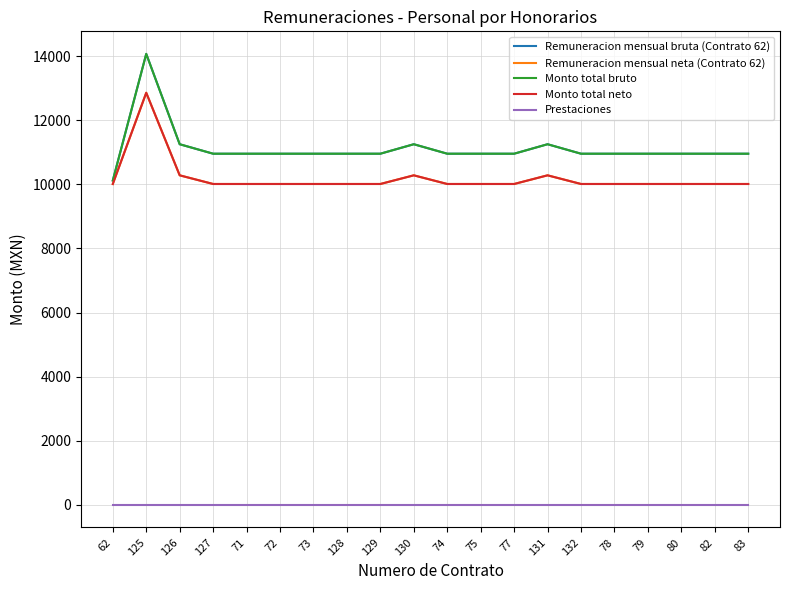

Reading right to left, list all the values displayed in this chart.

Remuneracion mensual bruta (Contrato 62): 83=10953.9	82=10953.9	80=10953.9	79=10953.9	78=10953.9	132=10953.9	131=11249.7	77=10953.9	75=10953.9	74=10953.9	130=11249.7	129=10953.9	128=10953.9	73=10953.9	72=10953.9	71=10953.9	127=10953.9	126=11249.7	125=14067.5	62=10118.7
Remuneracion mensual neta (Contrato 62): 83=10009.6	82=10009.6	80=10009.6	79=10009.6	78=10009.6	132=10009.6	131=10279.9	77=10009.6	75=10009.6	74=10009.6	130=10279.9	129=10009.6	128=10009.6	73=10009.6	72=10009.6	71=10009.6	127=10009.6	126=10279.9	125=12854.8	62=10009.0
Monto total bruto: 83=10953.9	82=10953.9	80=10953.9	79=10953.9	78=10953.9	132=10953.9	131=11249.7	77=10953.9	75=10953.9	74=10953.9	130=11249.7	129=10953.9	128=10953.9	73=10953.9	72=10953.9	71=10953.9	127=10953.9	126=11249.7	125=14067.5	62=10118.7
Monto total neto: 83=10009.6	82=10009.6	80=10009.6	79=10009.6	78=10009.6	132=10009.6	131=10279.9	77=10009.6	75=10009.6	74=10009.6	130=10279.9	129=10009.6	128=10009.6	73=10009.6	72=10009.6	71=10009.6	127=10009.6	126=10279.9	125=12854.8	62=10009.0
Prestaciones: 83=0.0	82=0.0	80=0.0	79=0.0	78=0.0	132=0.0	131=0.0	77=0.0	75=0.0	74=0.0	130=0.0	129=0.0	128=0.0	73=0.0	72=0.0	71=0.0	127=0.0	126=0.0	125=0.0	62=0.0